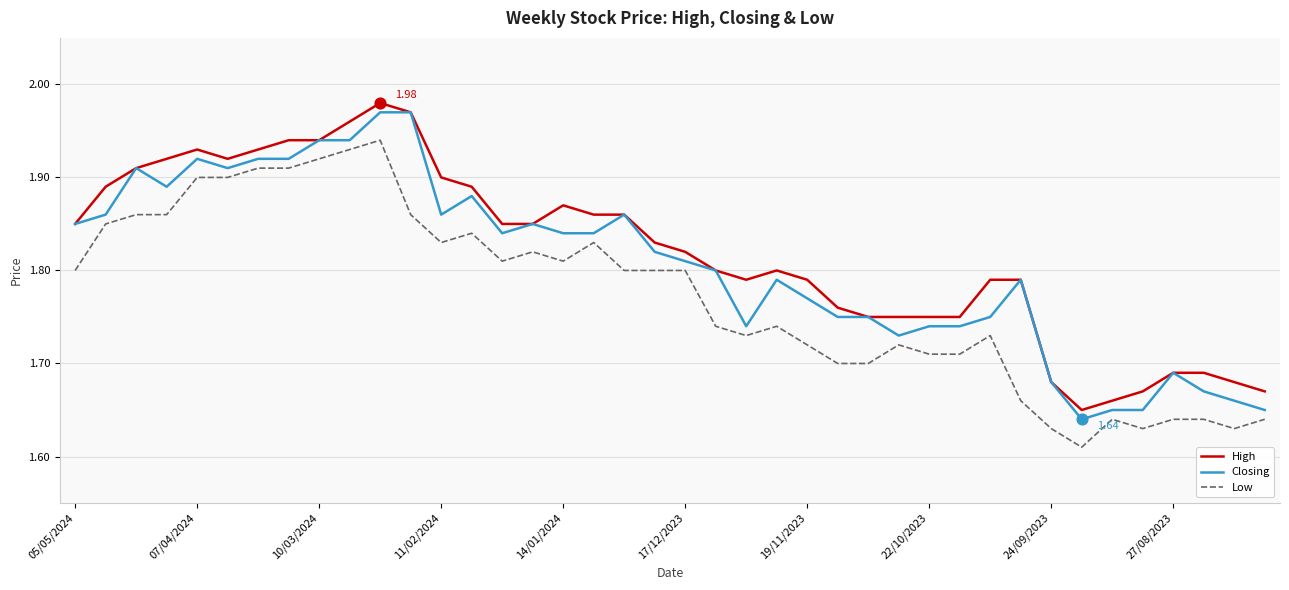

At how many categories does at least one series exceed 1?

40